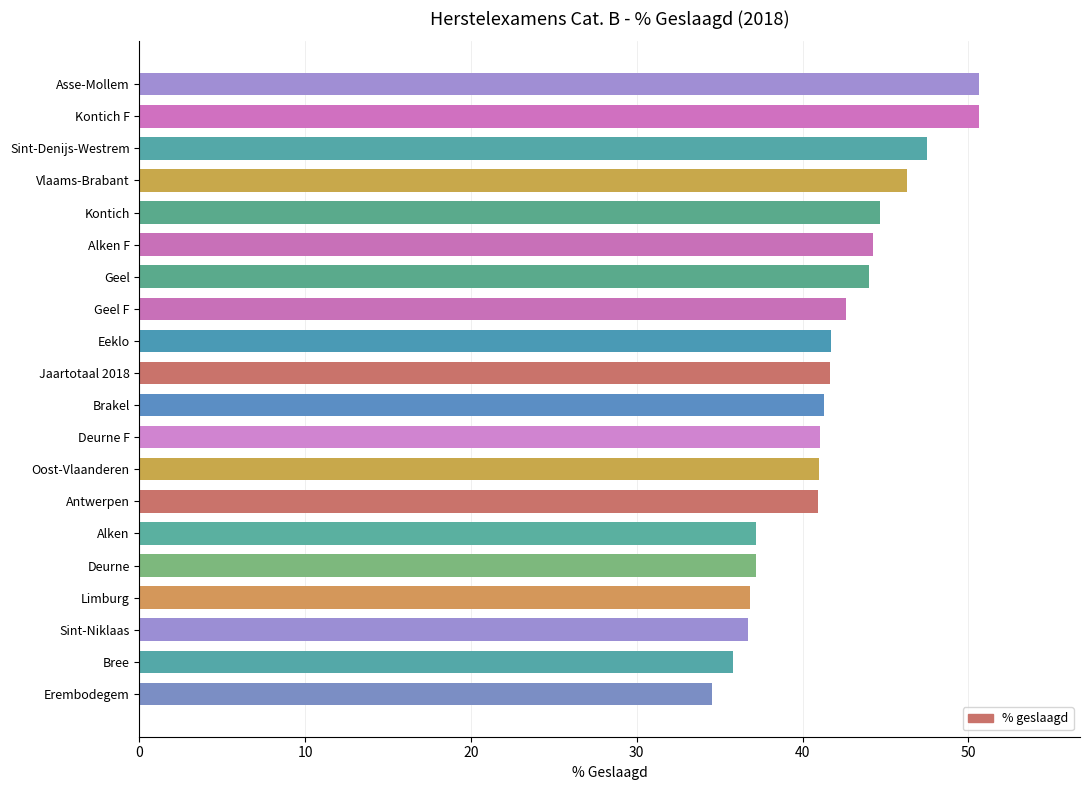

At which category does the chart reach its minimum across all series?

Erembodegem